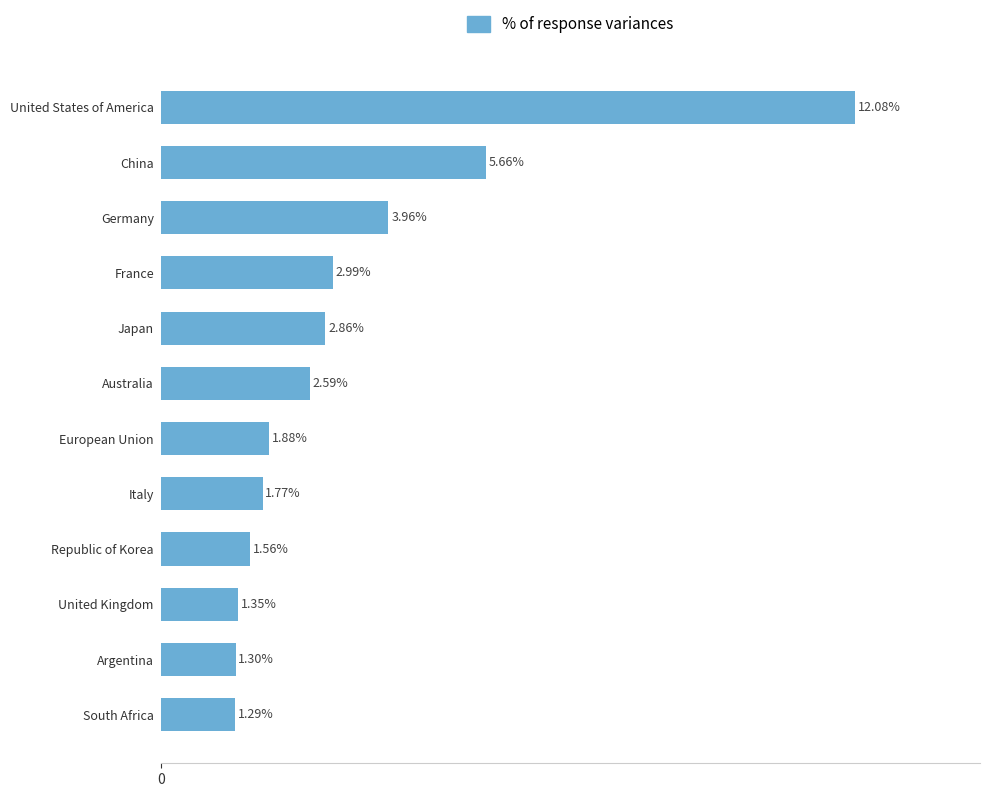

List the labels in order of value, largest first.

United States of America, China, Germany, France, Japan, Australia, European Union, Italy, Republic of Korea, United Kingdom, Argentina, South Africa